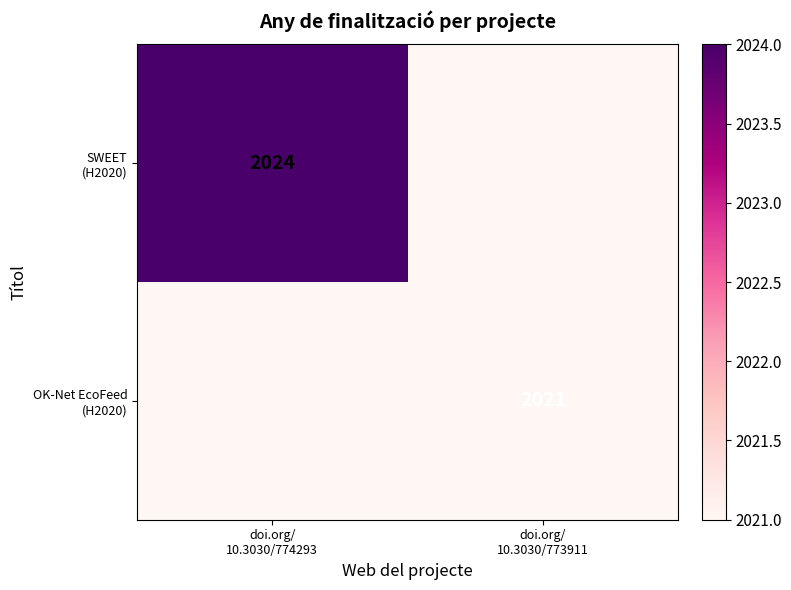

At how many categories does at least one series exceed 2023?

1